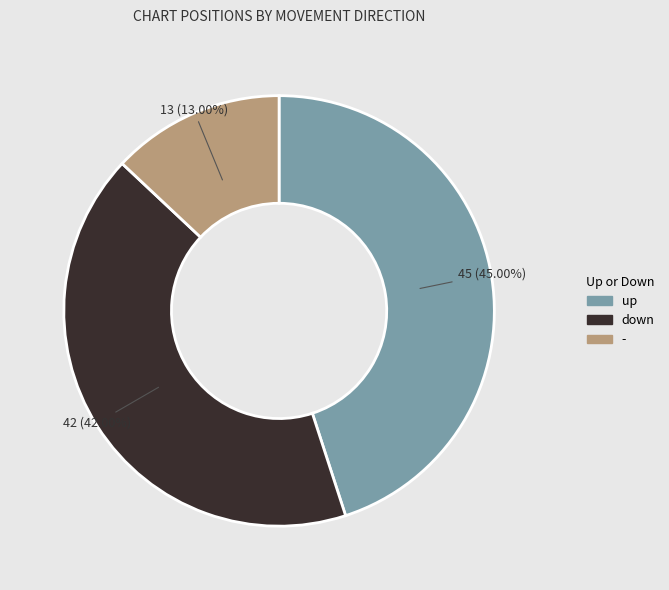

Between up and -, which is larger?

up